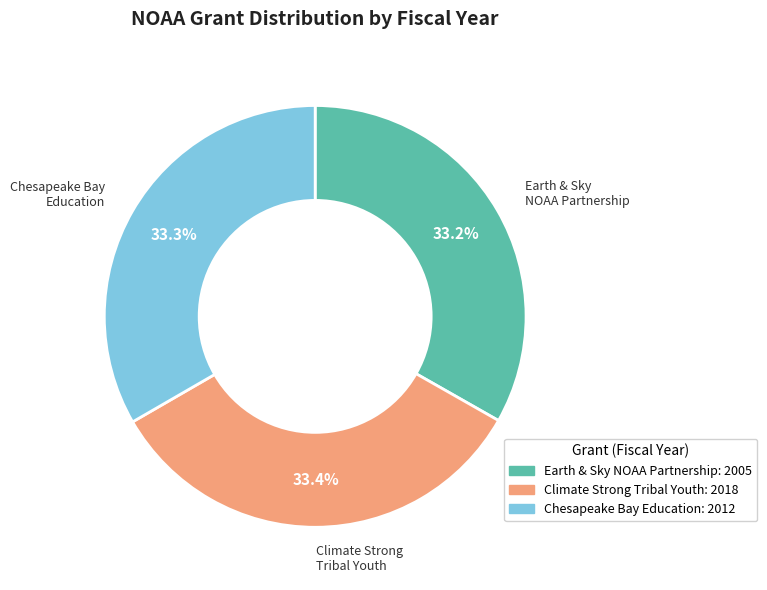

Is there a majority slice in this chart?

No